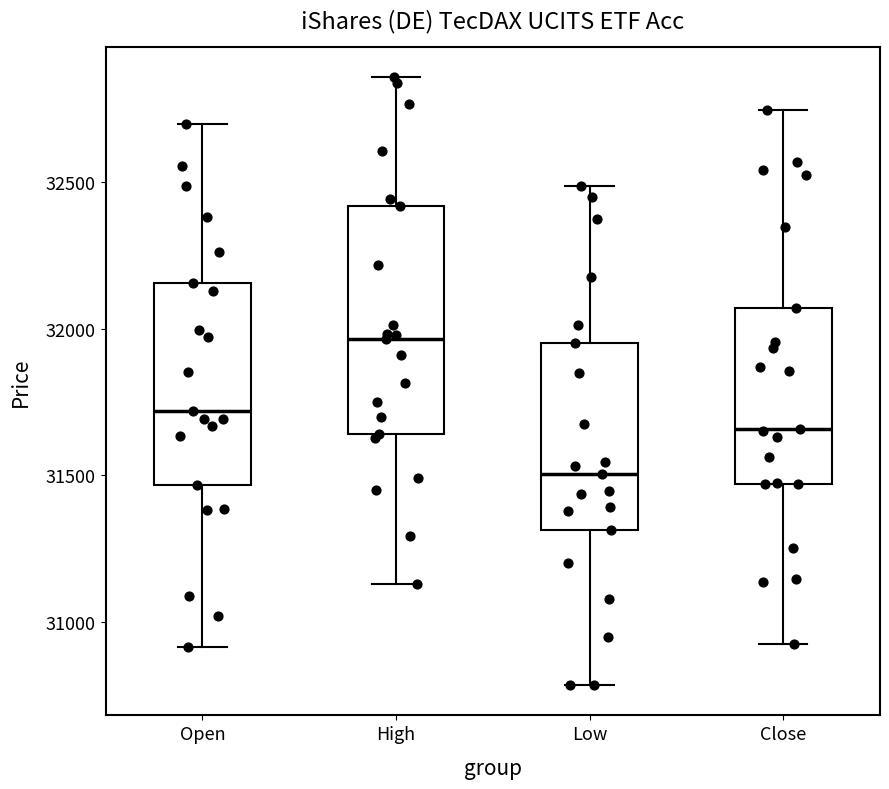

Comparing the boxes themselves (not the whiskers), which one is the tallest?

High